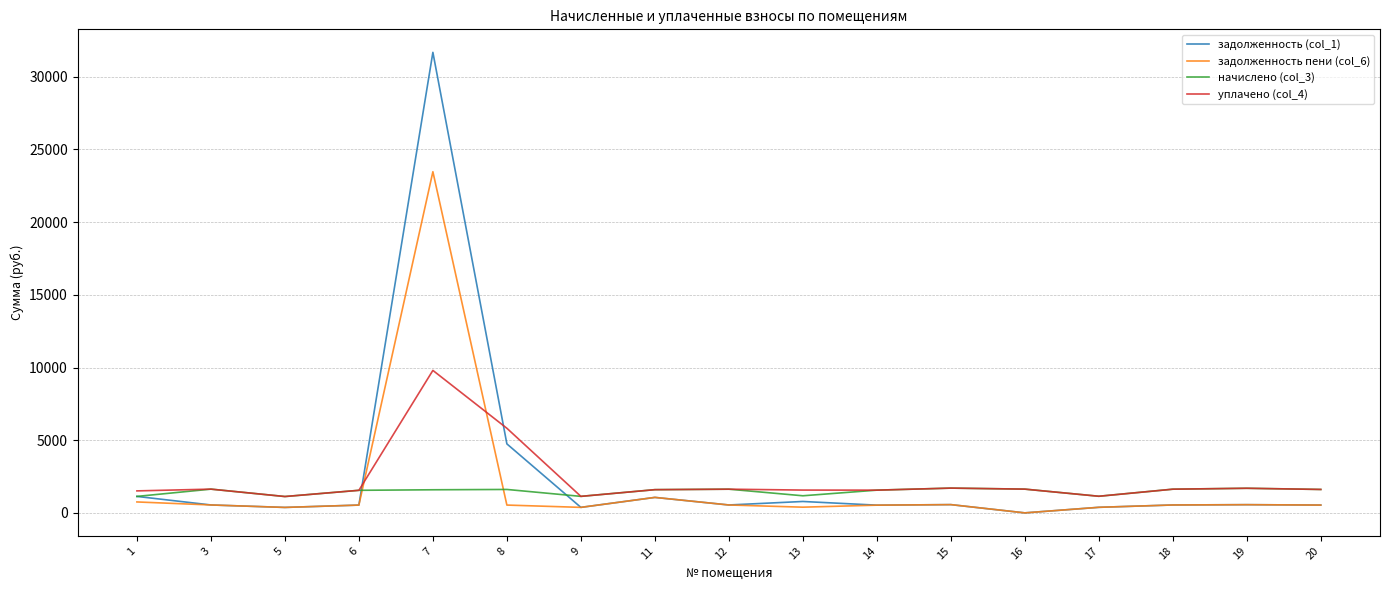

Is the value of задолженность пени (col_6) at 5 greater than the value of задолженность (col_1) at 7?

No